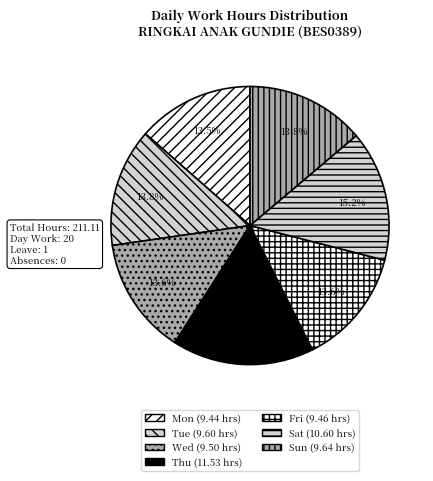

What is the change in value from Mon to Thu?

+2.1